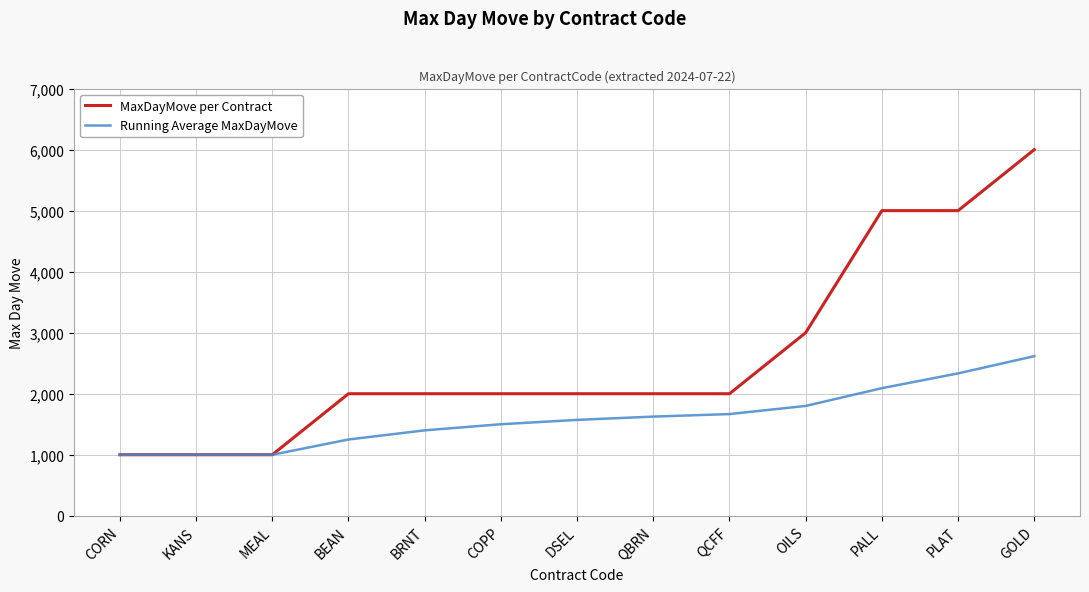

What is the approximate value of Running Average MaxDayMove at PALL?

2090.9